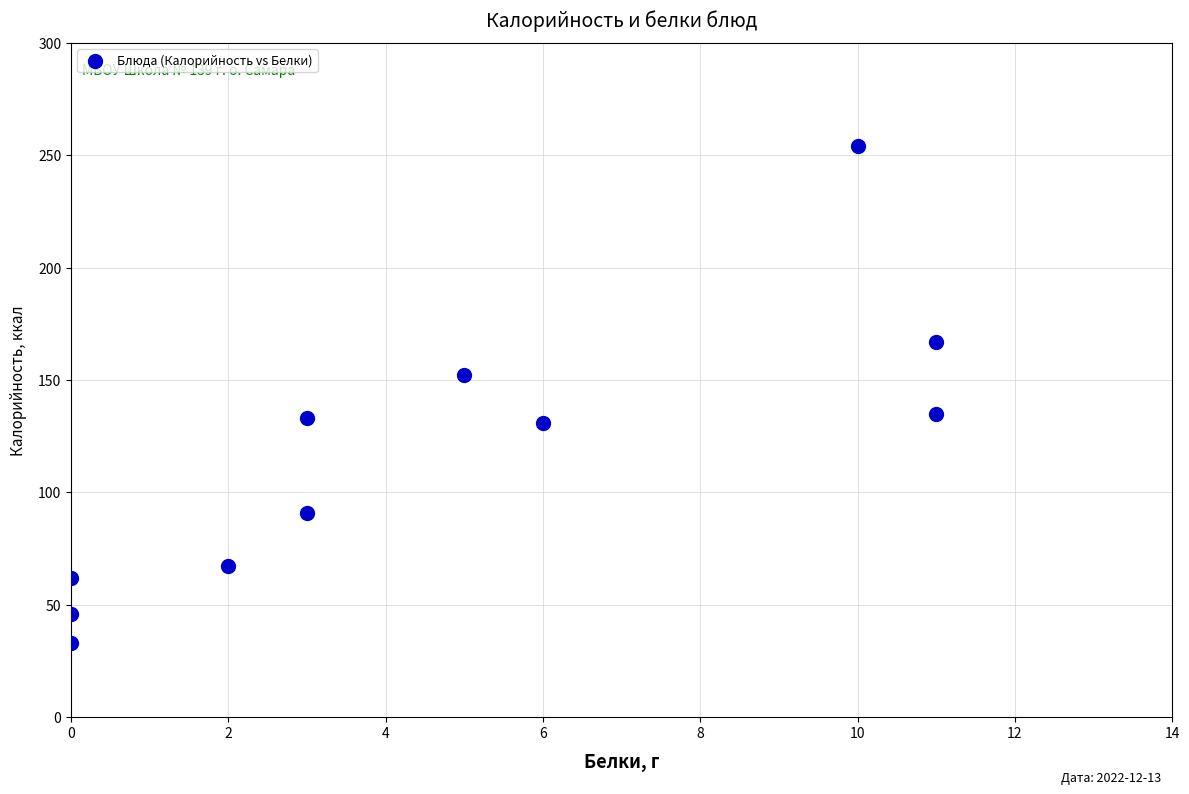

What is the range of X values (max minus min)?

11